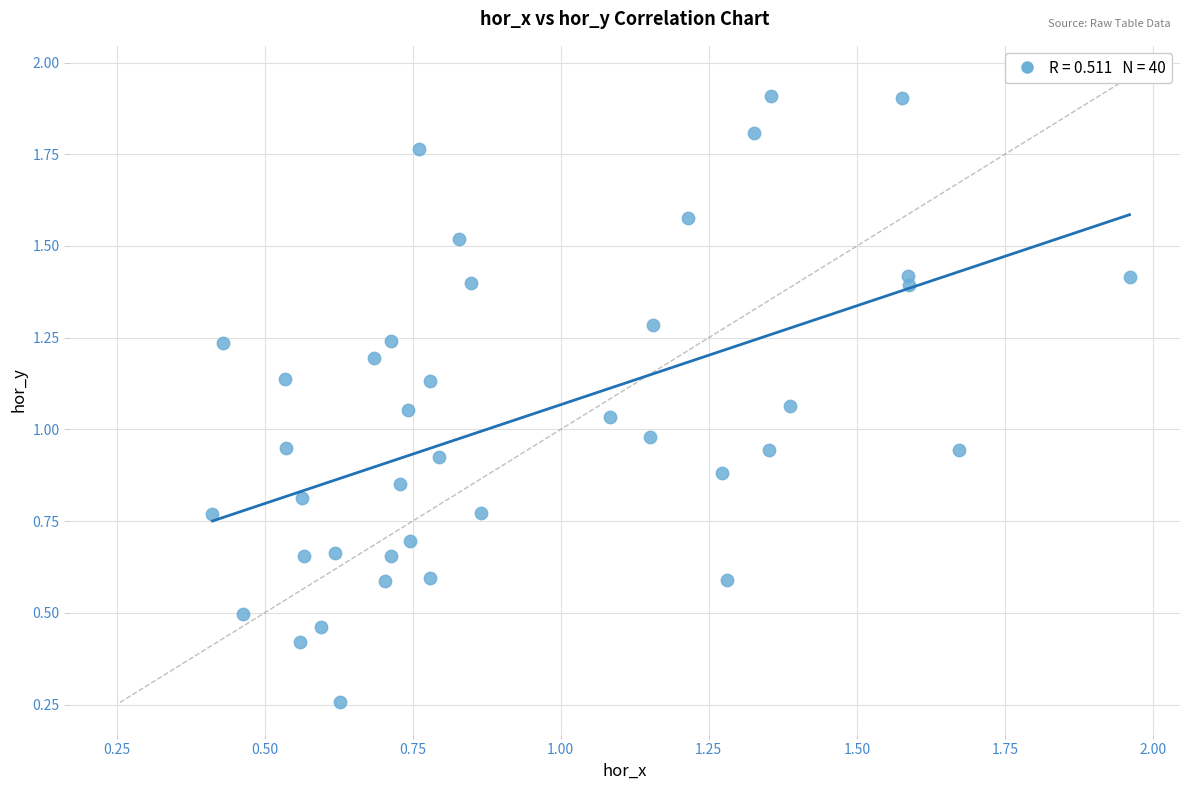

What is the range of Y values (max minus min)?

1.7